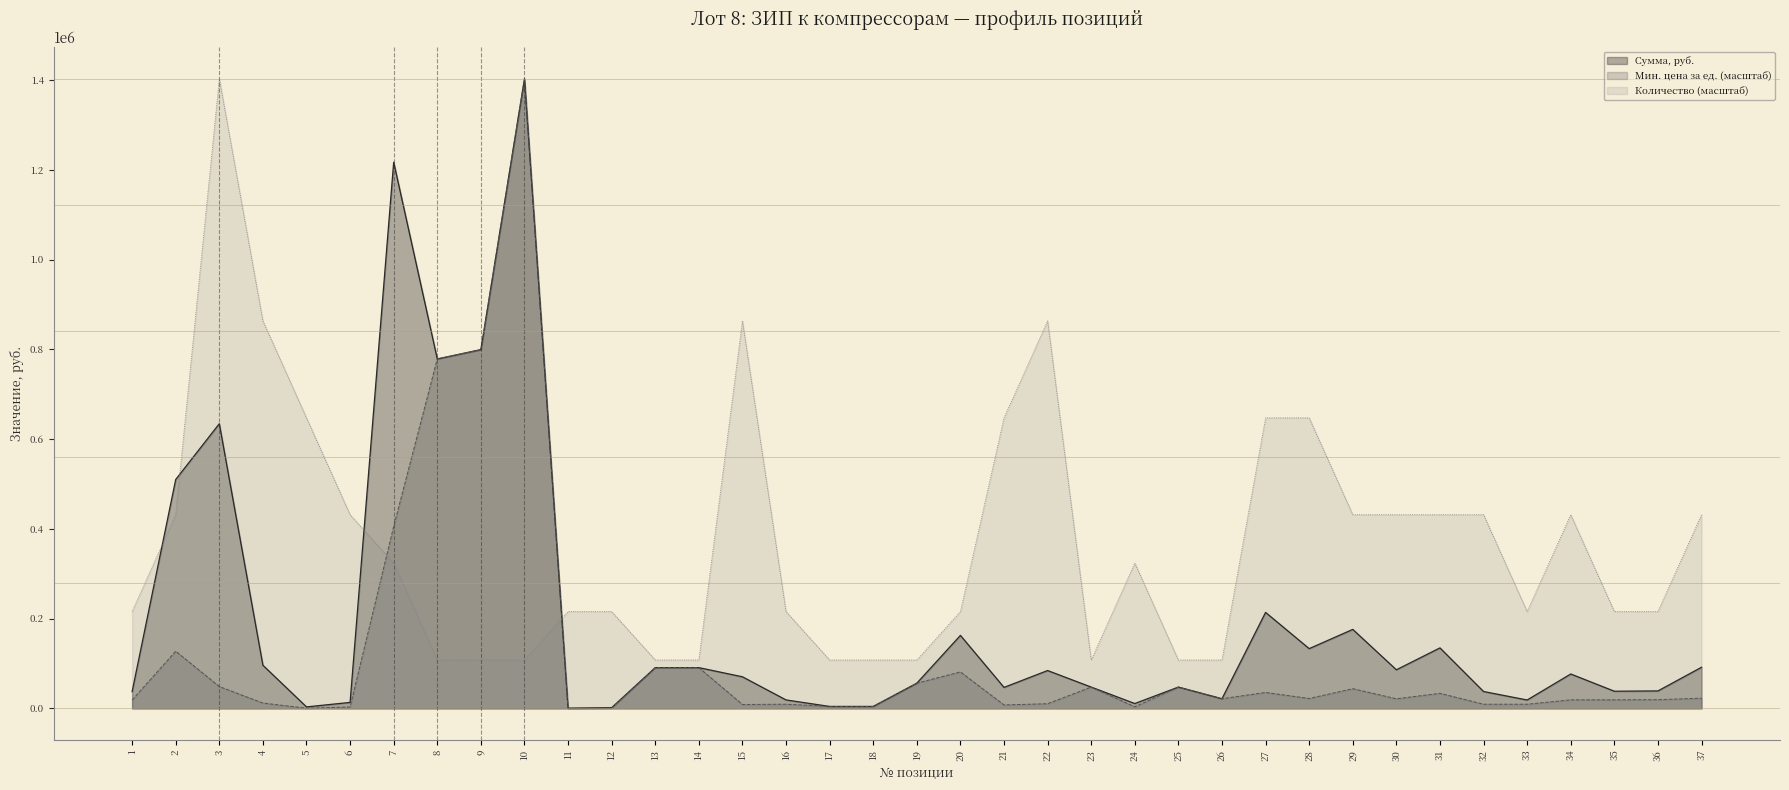

Which category has the highest value in the Количество series?

3